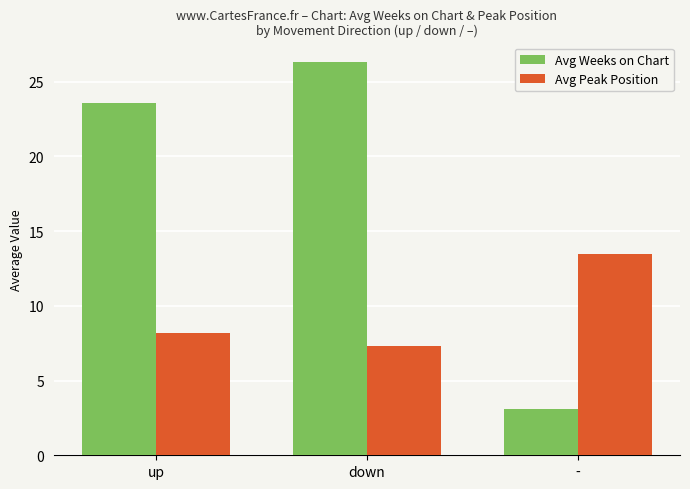

How many groups of bars are there?

3